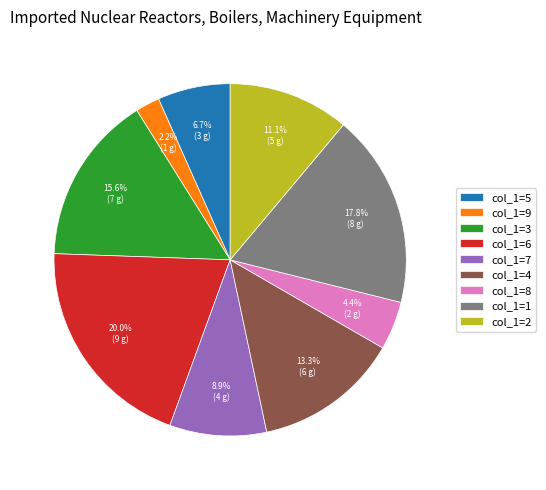

Which has a higher value, col_1=7 or col_1=3?

col_1=3